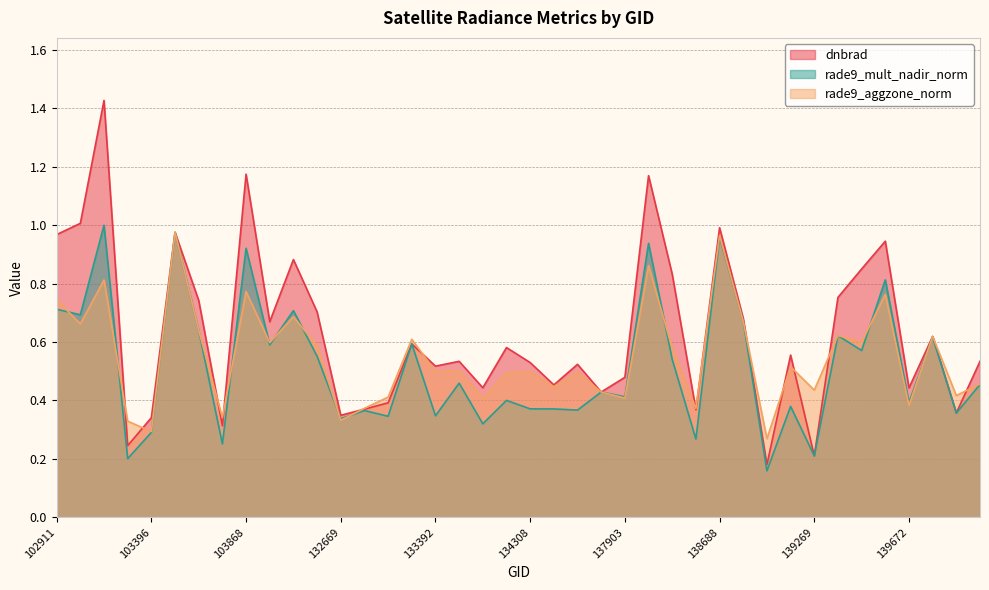

Reading left to right, transcribe all the data shown in this chart.

dnbrad: 1.0	1.0	1.4	0.2	0.3	1.0	0.7	0.3	1.2	0.7	0.9	0.7	0.3	0.4	0.4	0.6	0.5	0.5	0.4	0.6	0.5	0.5	0.5	0.4	0.5	1.2	0.8	0.4	1.0	0.7	0.2	0.6	0.2	0.8	0.8	0.9	0.4	0.6	0.4	0.5
rade9_mult_nadir_norm: 0.7	0.7	1.0	0.2	0.3	1.0	0.6	0.3	0.9	0.6	0.7	0.6	0.3	0.4	0.3	0.6	0.3	0.5	0.3	0.4	0.4	0.4	0.4	0.4	0.4	0.9	0.5	0.3	1.0	0.7	0.2	0.4	0.2	0.6	0.6	0.8	0.4	0.6	0.4	0.5
rade9_aggzone_norm: 0.7	0.7	0.8	0.3	0.3	1.0	0.6	0.3	0.8	0.6	0.7	0.6	0.3	0.4	0.4	0.6	0.5	0.5	0.4	0.5	0.5	0.4	0.5	0.4	0.4	0.9	0.6	0.4	1.0	0.7	0.3	0.5	0.4	0.6	0.6	0.8	0.4	0.6	0.4	0.5